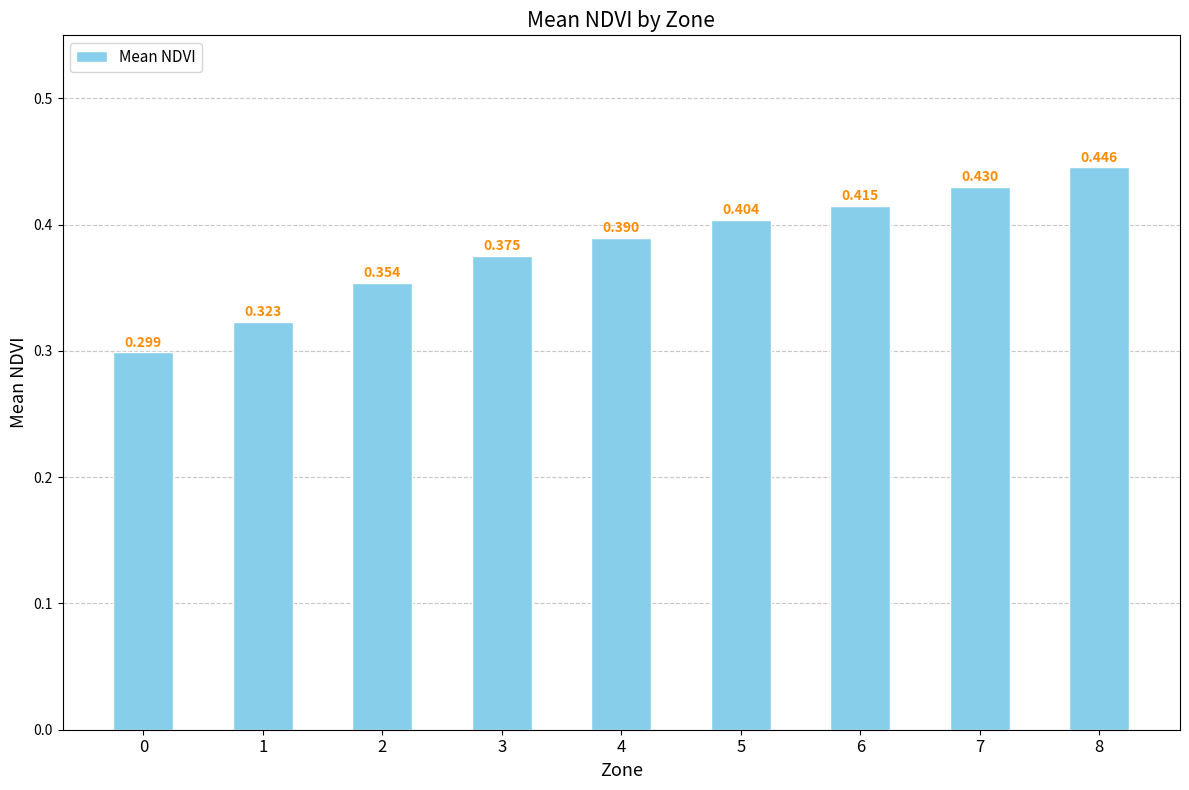

What is the change in value from 2 to 7?

+0.1